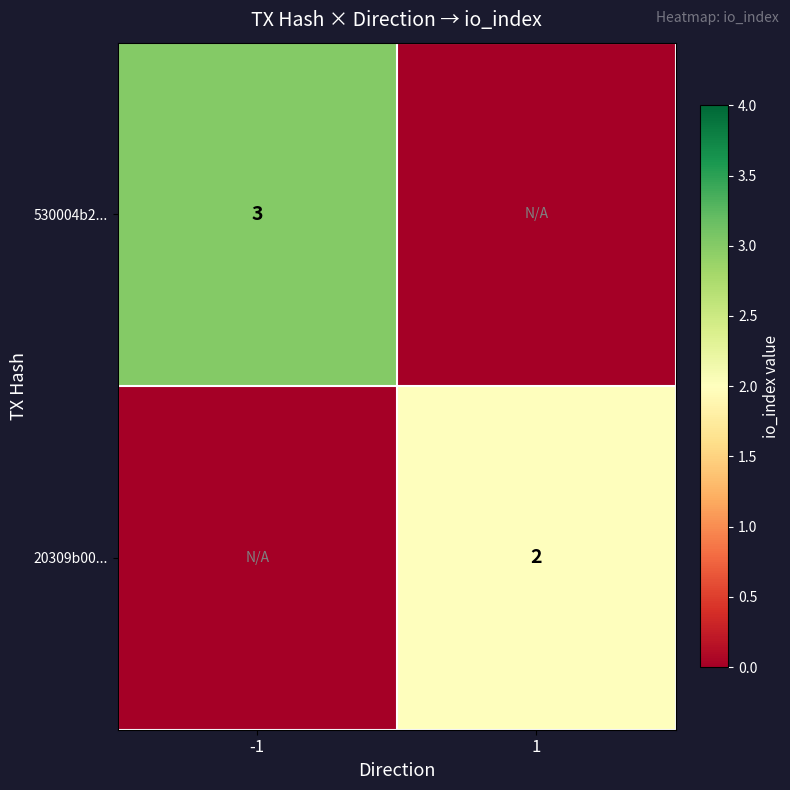

Is the value of 20309b00... at 1 greater than the value of 530004b2... at -1?

No